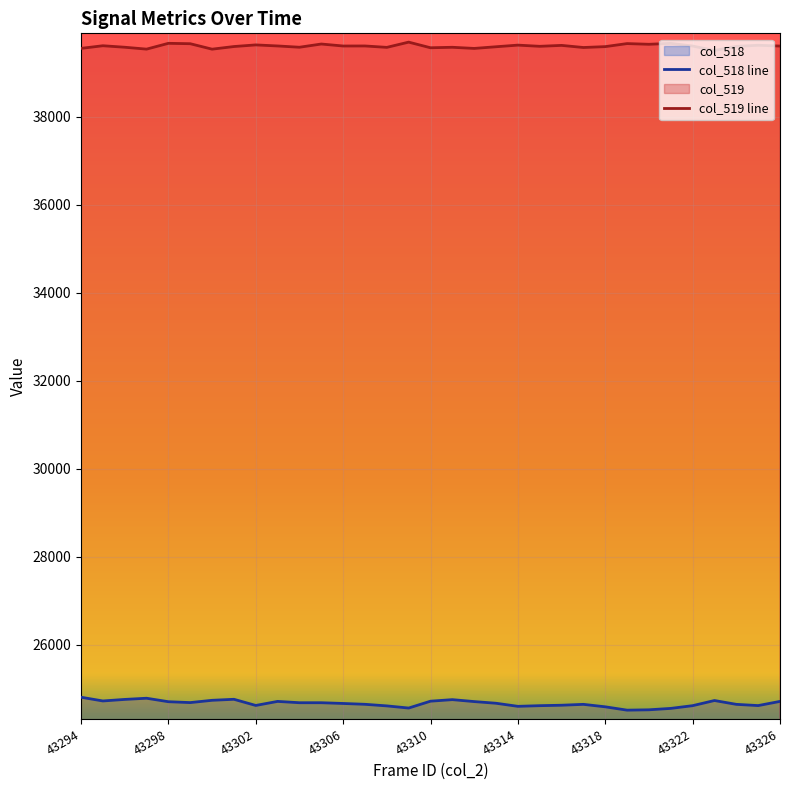

True or false: col_518 and col_519 cross at least once.

False